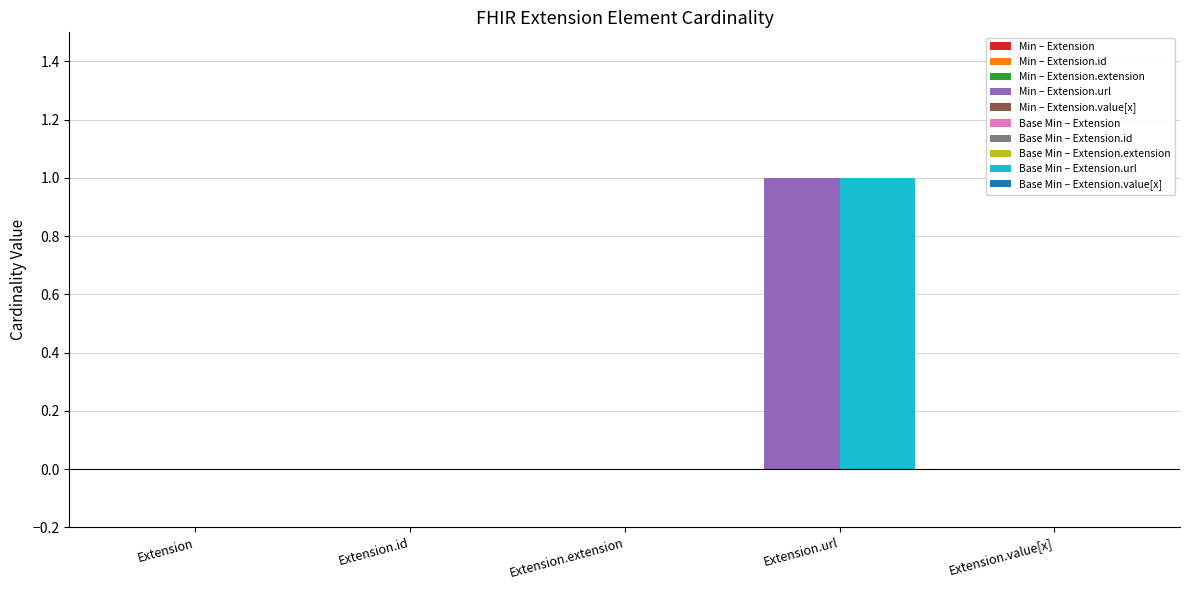

What is the difference between the maximum and minimum values in the Min series?

1